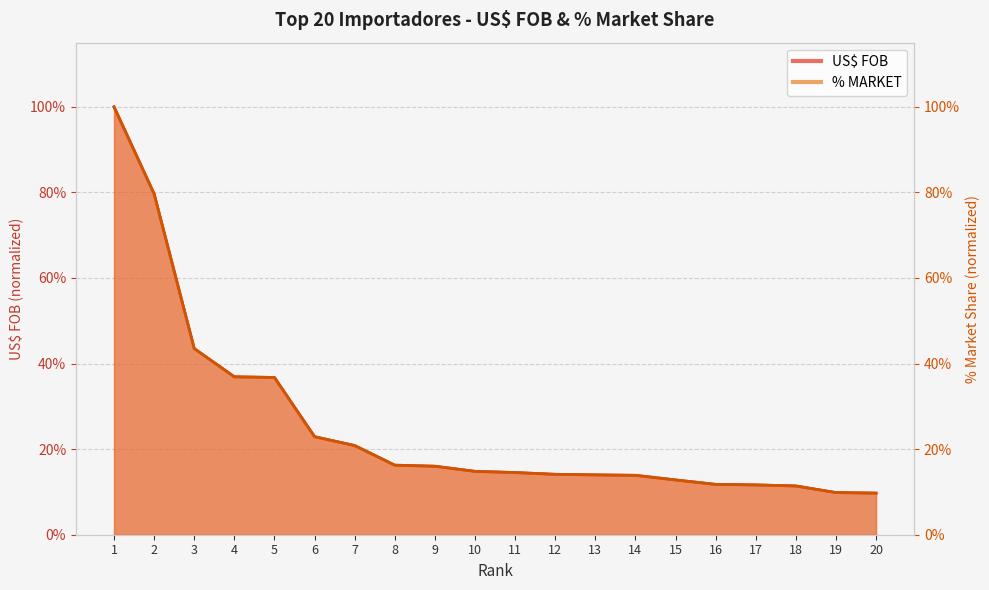

Rank the categories by % MARKET value from lowest to highest.

20, 19, 18, 17, 16, 15, 14, 13, 12, 11, 10, 9, 8, 7, 6, 5, 4, 3, 2, 1